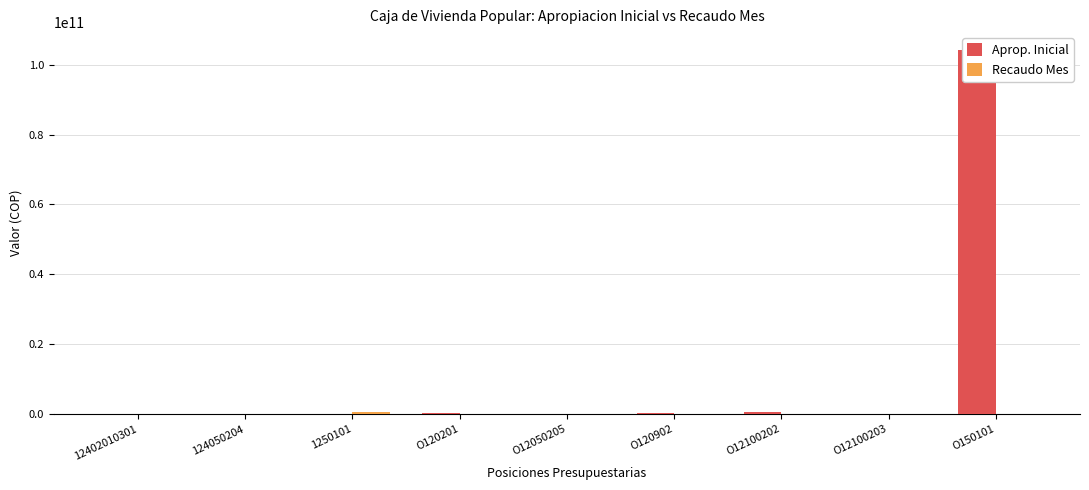

What is the label of the 8th bar from the right?

124050204